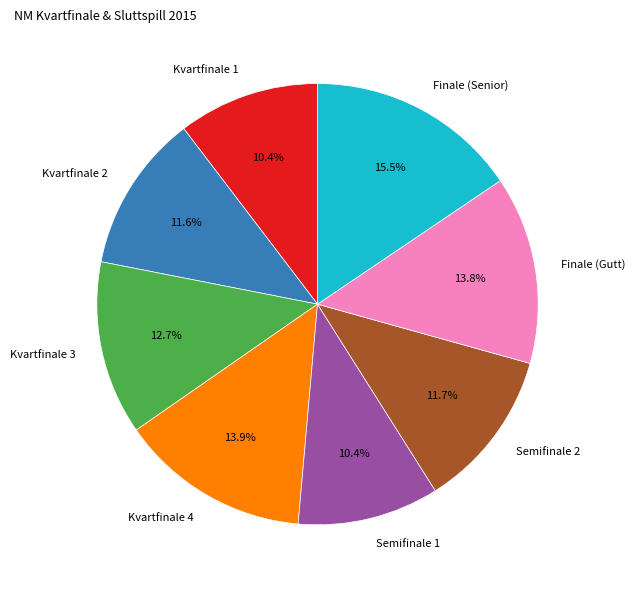

How many slices are in this pie chart?

8